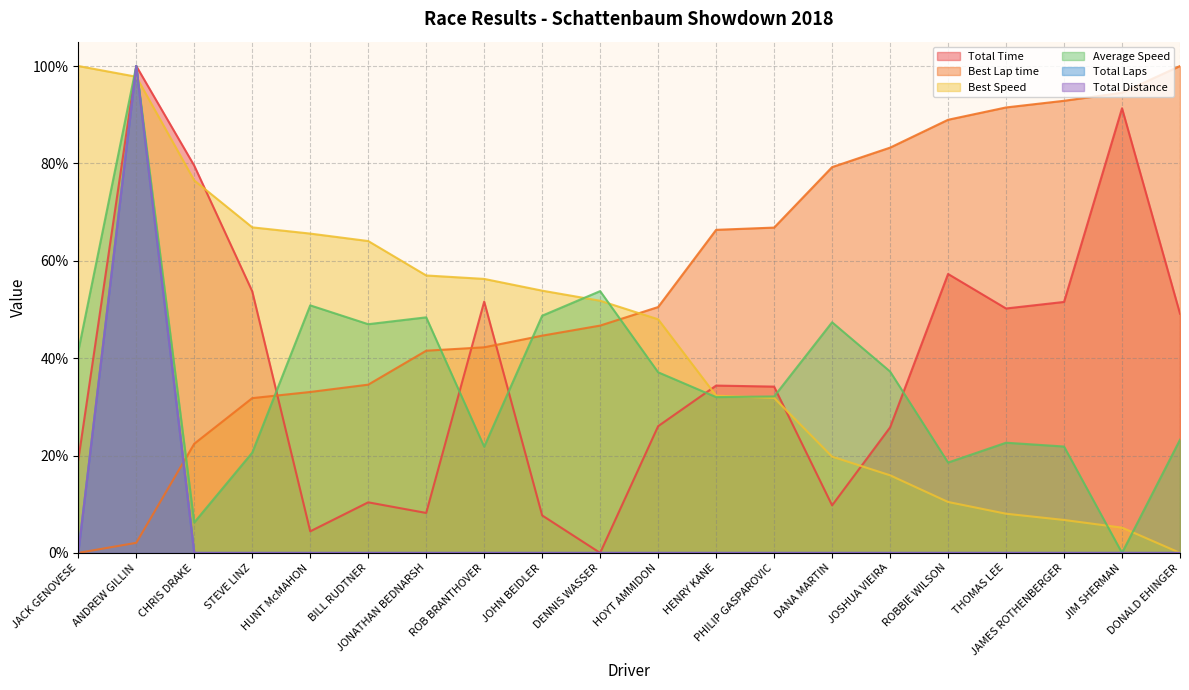

How many data points does each series have?

20